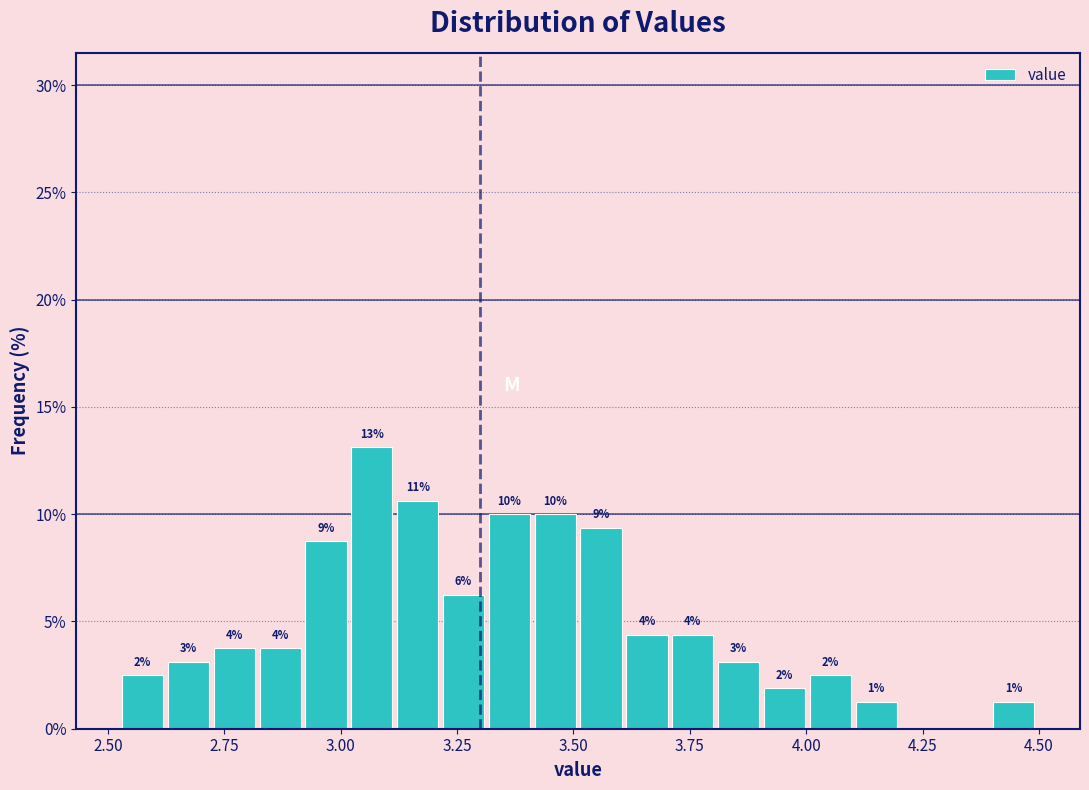

Around what value on the x-axis is the tallest bar? Give the approximate position of its centre, as read against the axis.

3.05